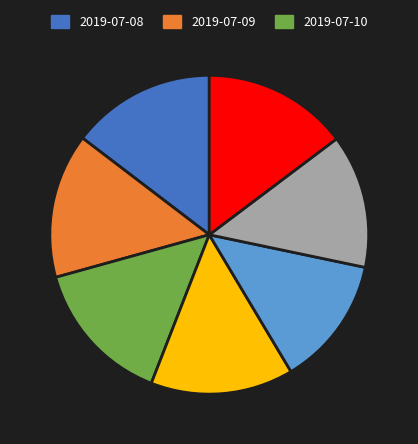

Is there any slice that represents more than half of the pie?

No